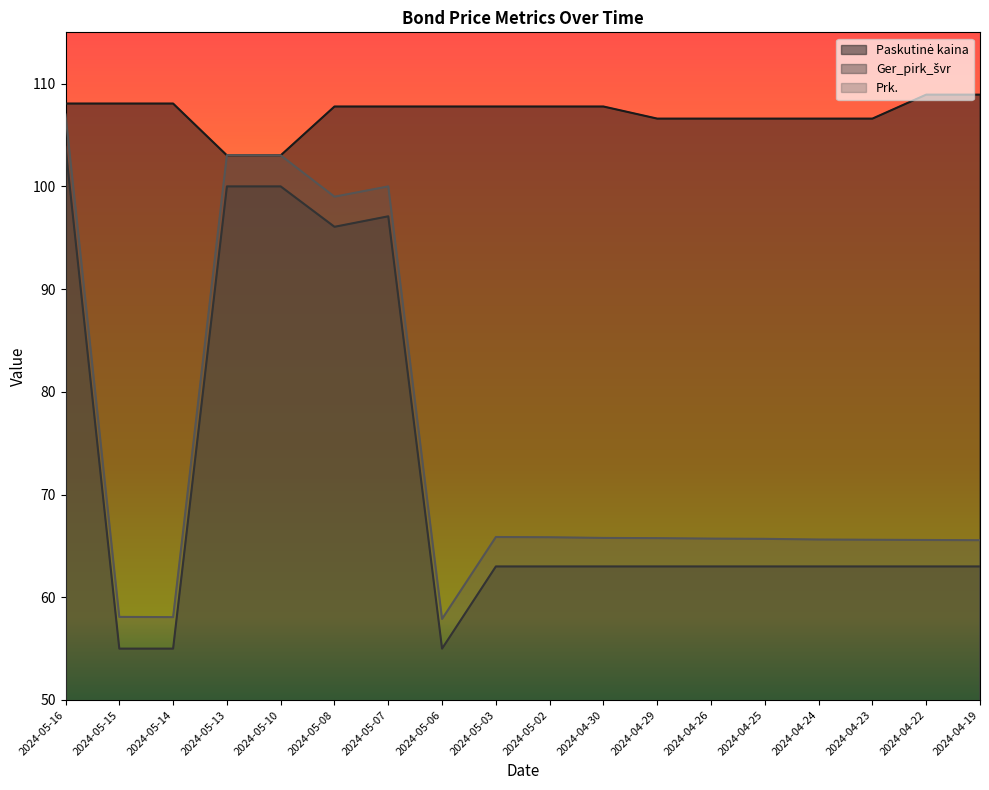

Rank the series at 2024-05-06 from highest to lowest value.

Paskutinė kaina, Prk., Ger_pirk_švr